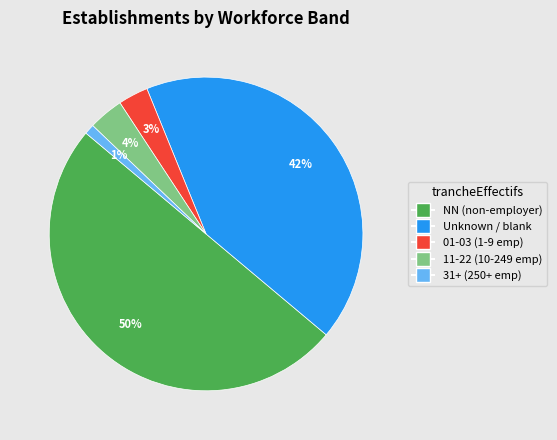

To the nearest percent, what is the difference between the largest and smallest slice percentages?

49%